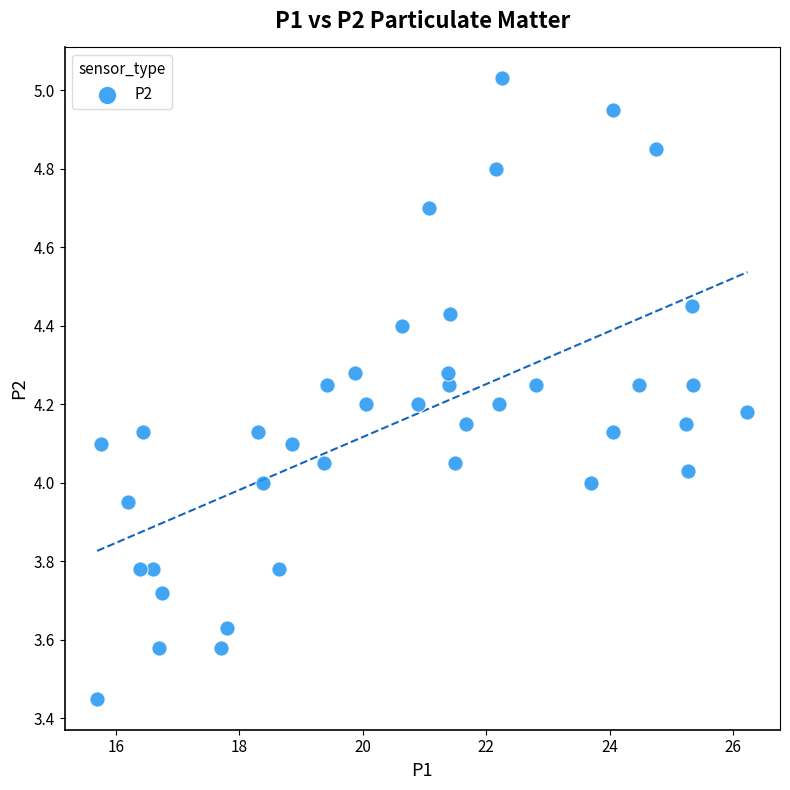

How many points are shown in the scatter plot?

40